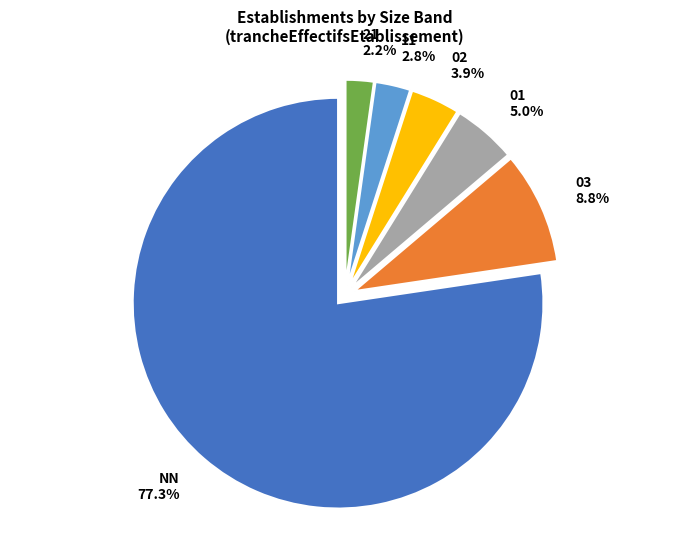

Which category accounts for the majority?

NN